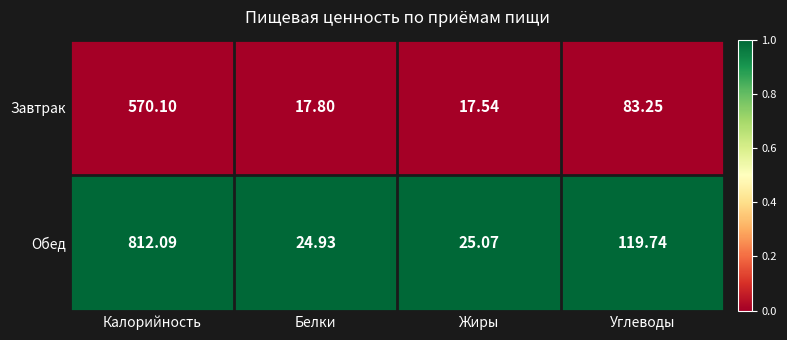

Rank the series by their maximum value, from highest to lowest.

Обед, Завтрак